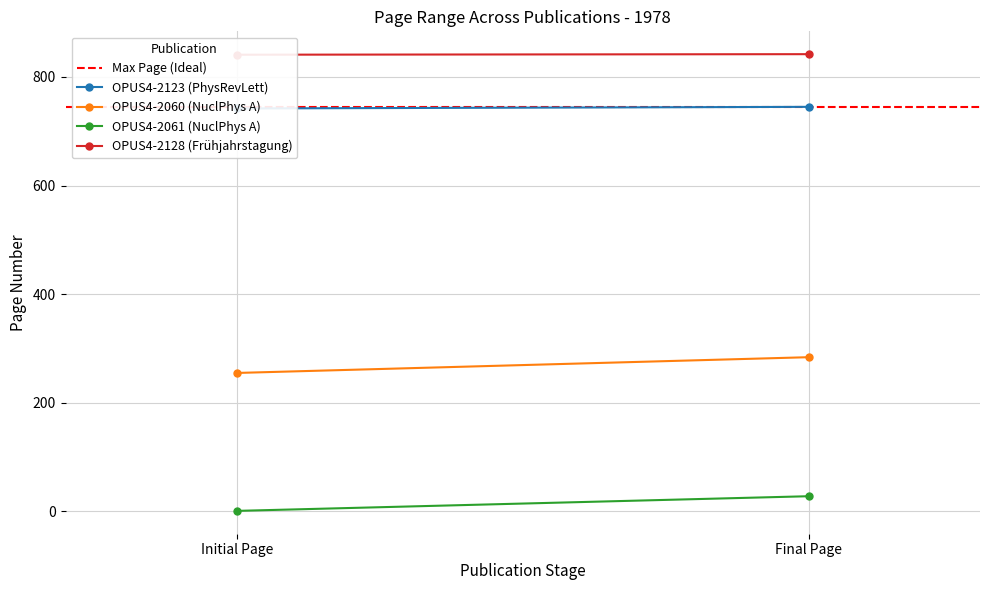

What is the value of the OPUS4-2060 (NuclPhys A) point at the 1st from the left?

255